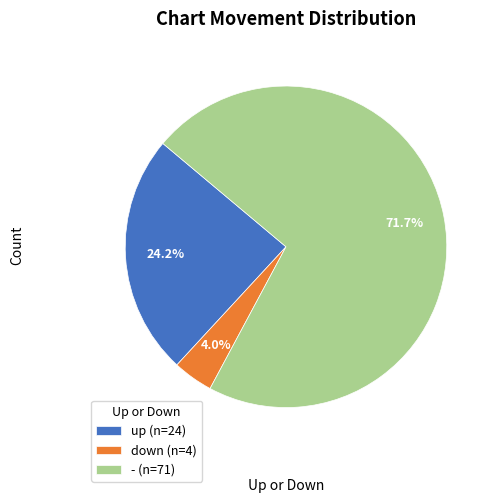

What percentage is the - slice, to the nearest percent?

72%